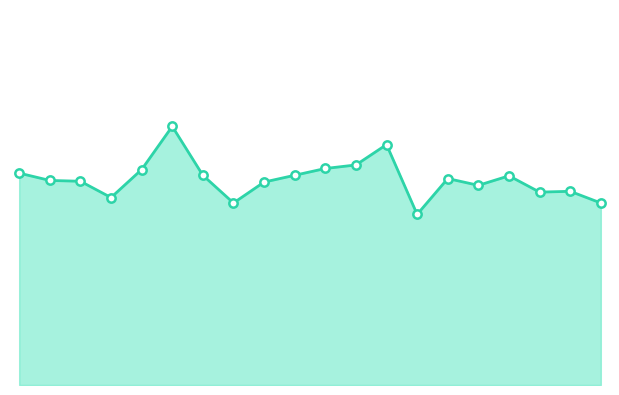

What is the value of the 20th point from the left?

6.7